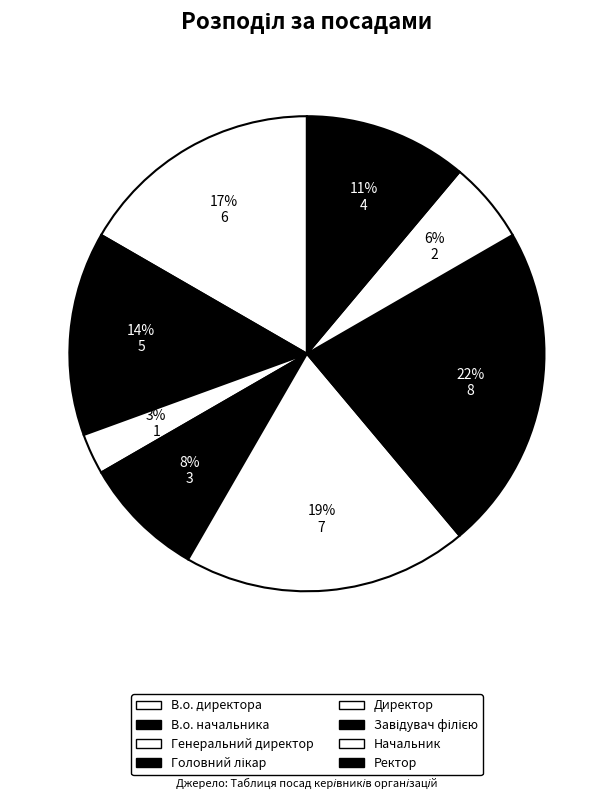

What percentage is the Директор slice, to the nearest percent?

19%